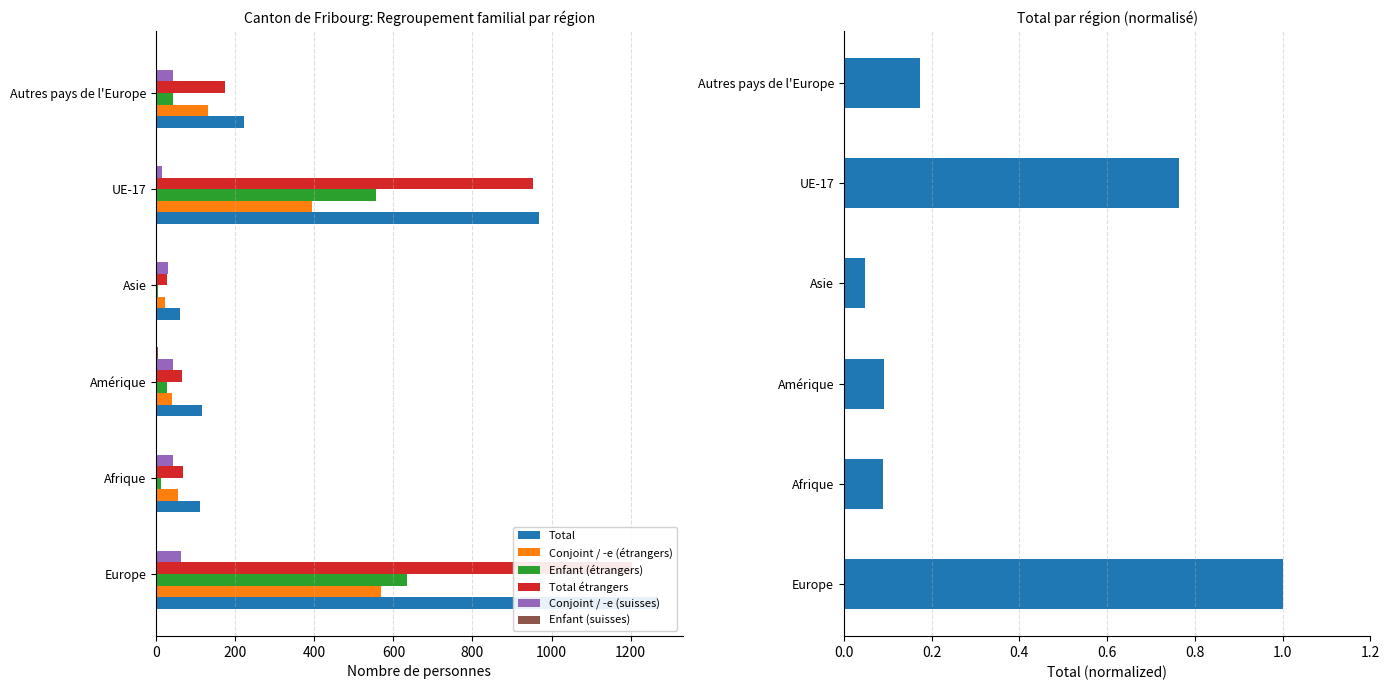

What is the label of the 5th bar from the left?

UE-17